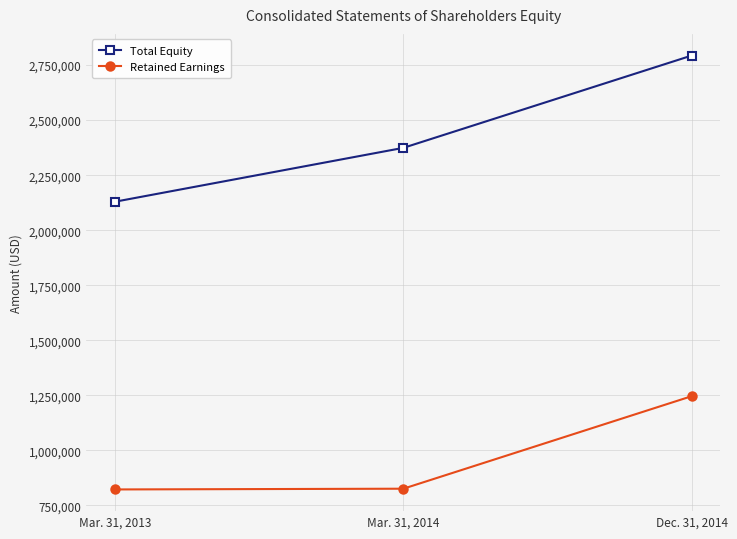

Which series has the largest range (max minus min)?

Total Equity